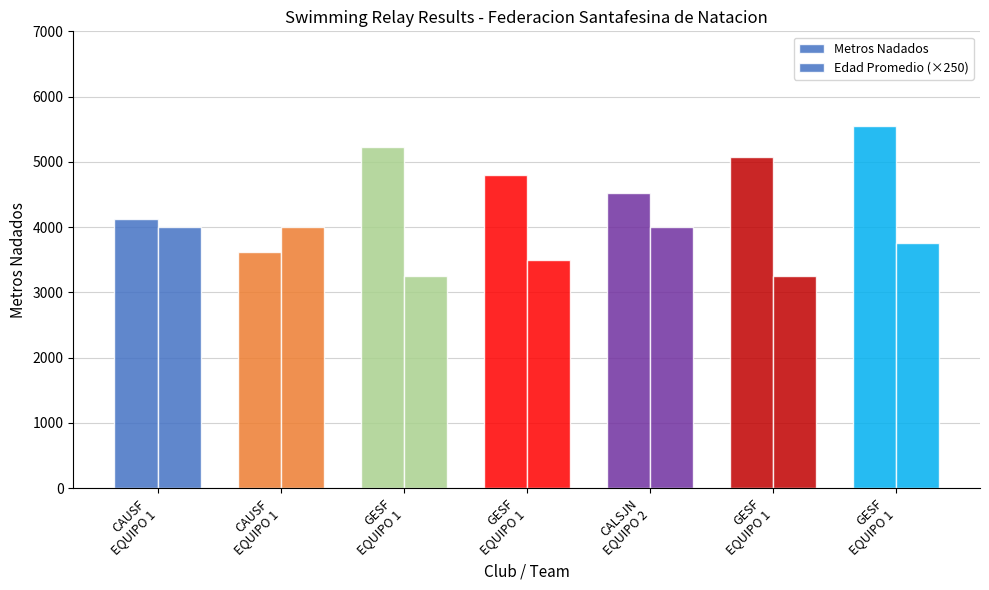

Between GESF
EQUIPO 1 and CAUSF
EQUIPO 1, which is larger?

GESF
EQUIPO 1